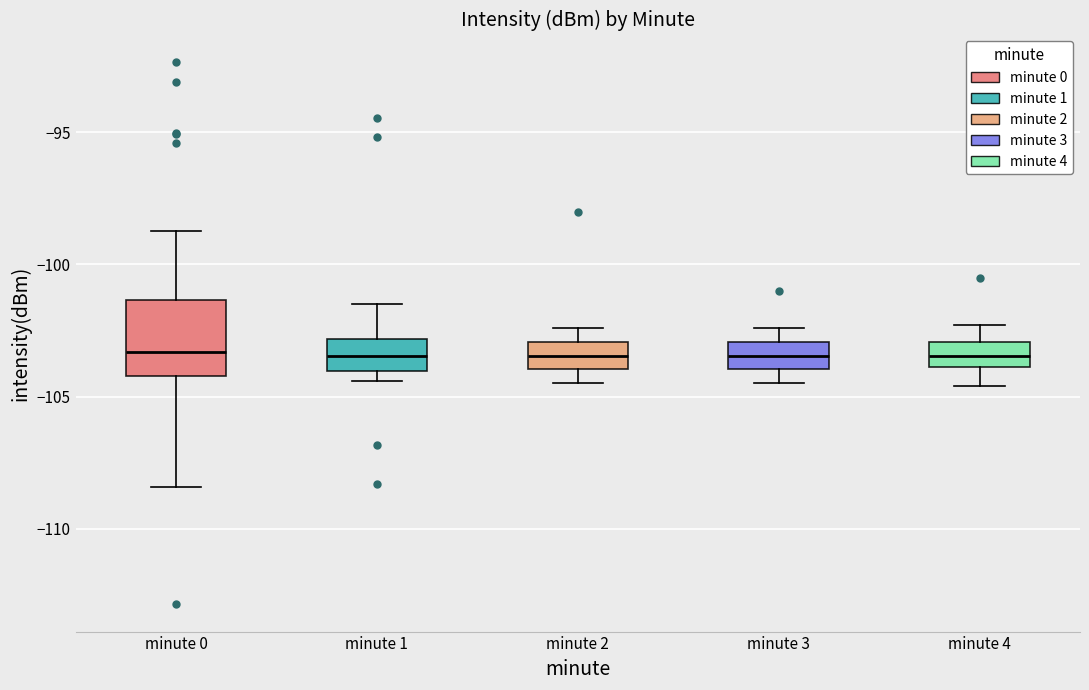

Reading left to right, transcribe this box plot: for each box, give where its median line is, the range the box spans, and where its two whiskers end, as read against the y-axis. The values are not printed on the chart, so give them approximately, as read against the axis.

minute 0: median -103.5, box -104.0 to -101.5, whiskers -108.5 to -98.5
minute 1: median -103.5, box -104.0 to -103.0, whiskers -104.5 to -101.5
minute 2: median -103.5, box -104.0 to -103.0, whiskers -104.5 to -102.5
minute 3: median -103.5, box -104.0 to -103.0, whiskers -104.5 to -102.5
minute 4: median -103.5, box -104.0 to -103.0, whiskers -104.5 to -102.5